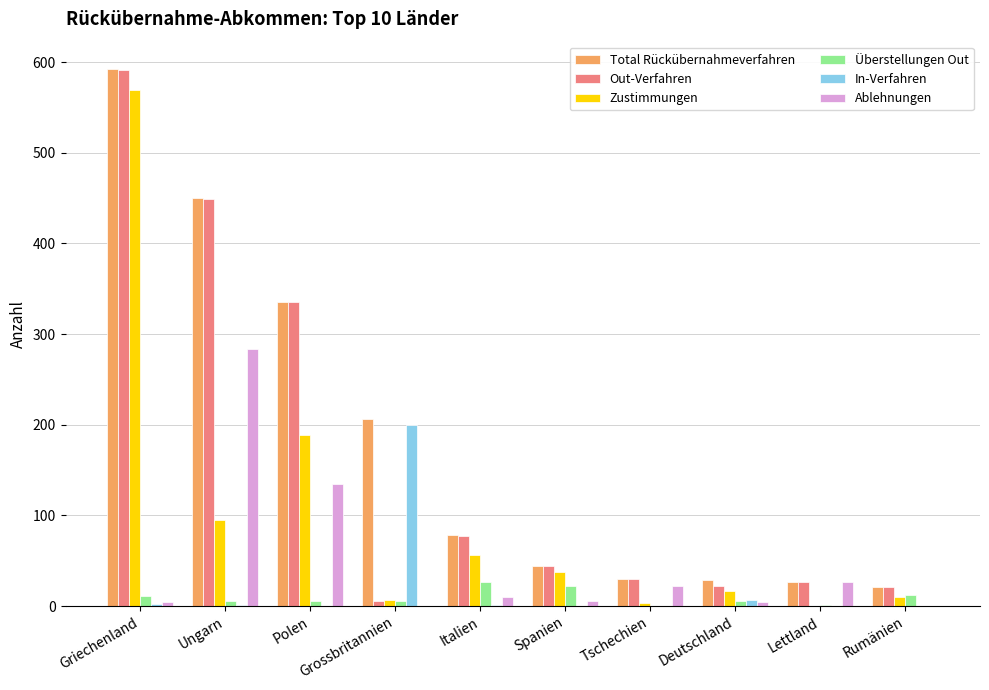

Where is Ablehnungen nearest to the value 142?

Polen